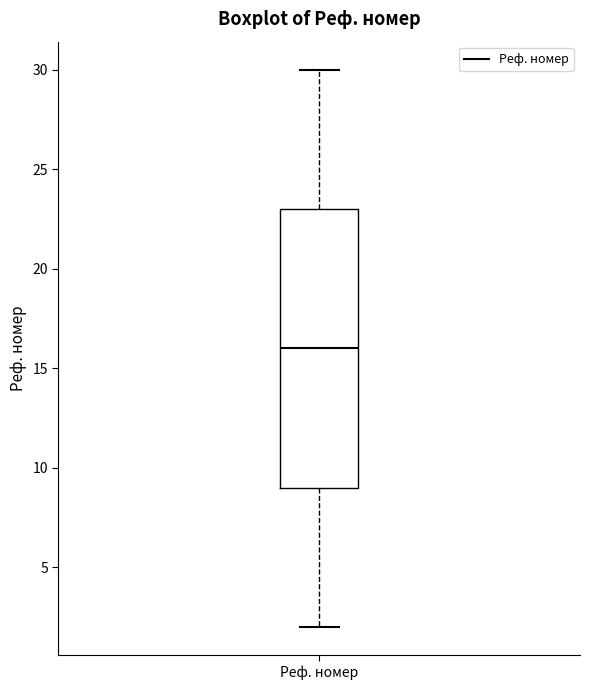

Transcribe this box plot: give where the median line is, the range the box spans, and where the two whiskers end, as read against the y-axis. The values are not printed on the chart, so give them approximately, as read against the axis.

median 16, box 9 to 23, whiskers 2 to 30